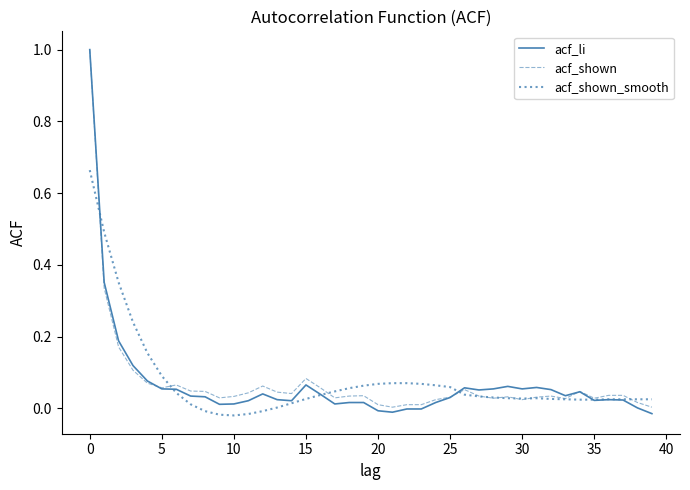

Which series has the widest spread of values?

acf_li